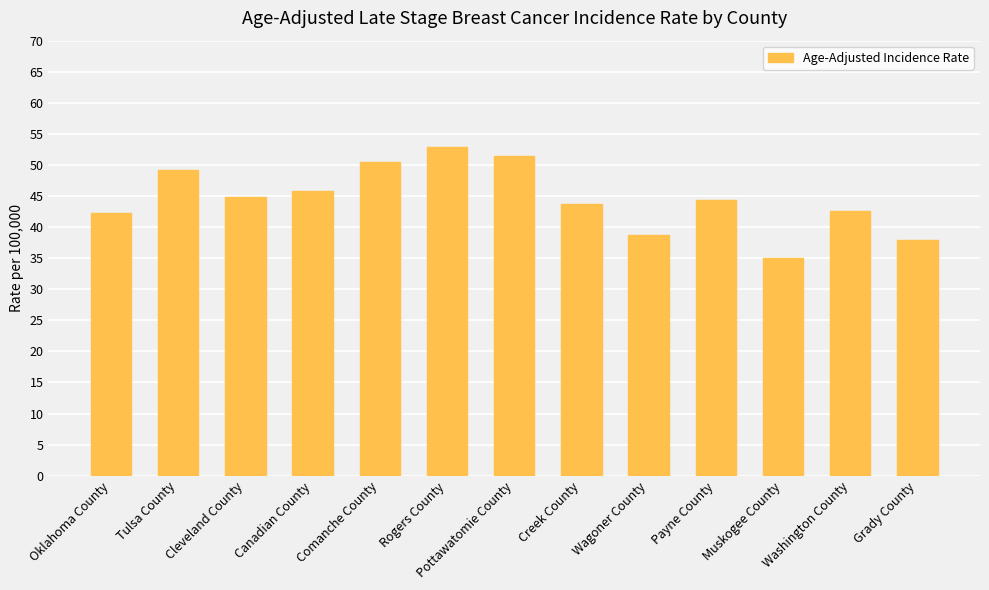

What is the ratio of the value at Rogers County to the value at Washington County?

1.2